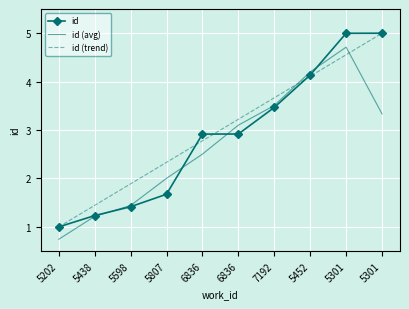

Reading left to right, extract all data points from this chart.

id: 5202=1.0	5438=1.2	5598=1.4	5807=1.7	6836=2.9	6836=2.9	7192=3.5	5452=4.1	5301=5.0	5301=5.0
id (avg): 5202=0.7	5438=1.2	5598=1.4	5807=2.0	6836=2.5	6836=3.1	7192=3.5	5452=4.2	5301=4.7	5301=3.3
id (trend): 5202=1.0	5438=1.4	5598=1.9	5807=2.3	6836=2.8	6836=3.2	7192=3.7	5452=4.1	5301=4.6	5301=5.0